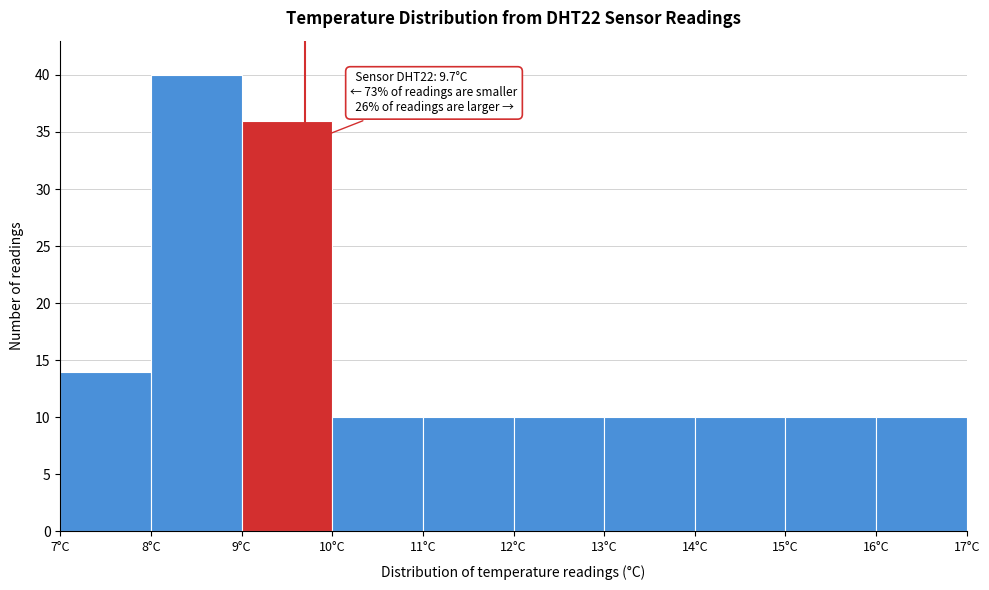

Which range on the x-axis has the tallest bar?

8 to 9